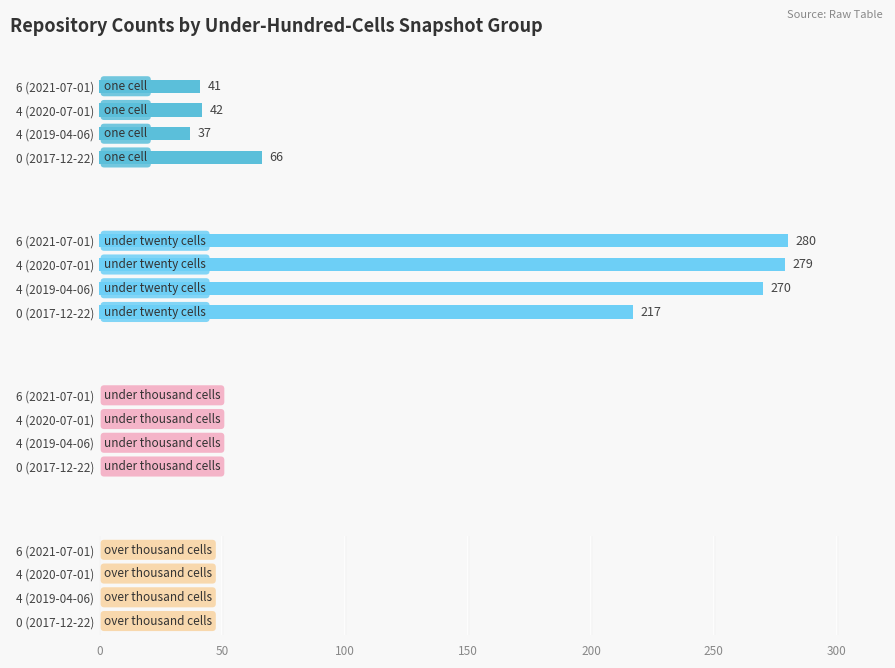

What is the value of the under_twenty_cells bar at the 4th from the left?

280.0